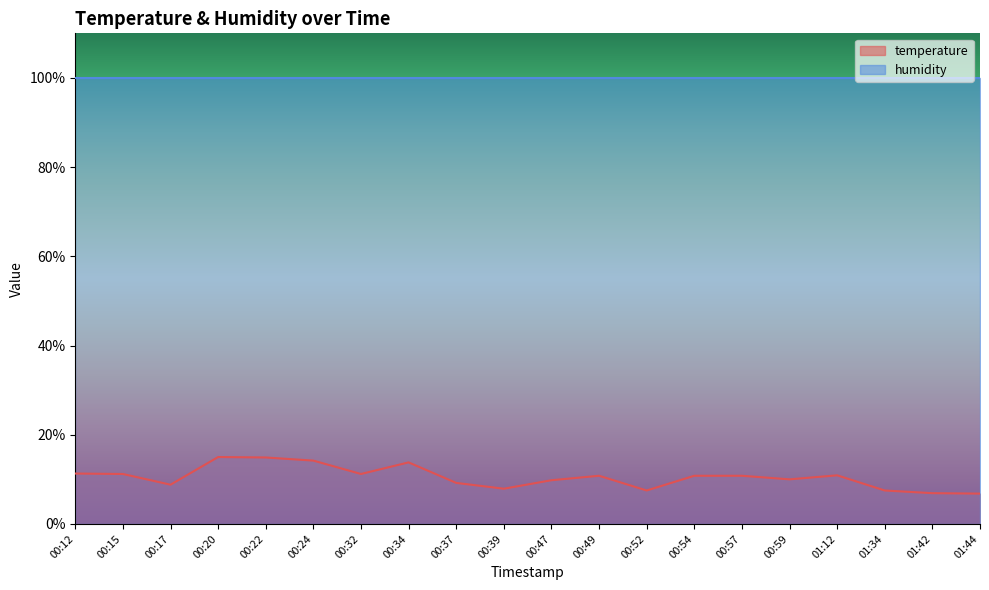

Approximately how many times larger is the value at 01:12 compared to 00:34?

0.8